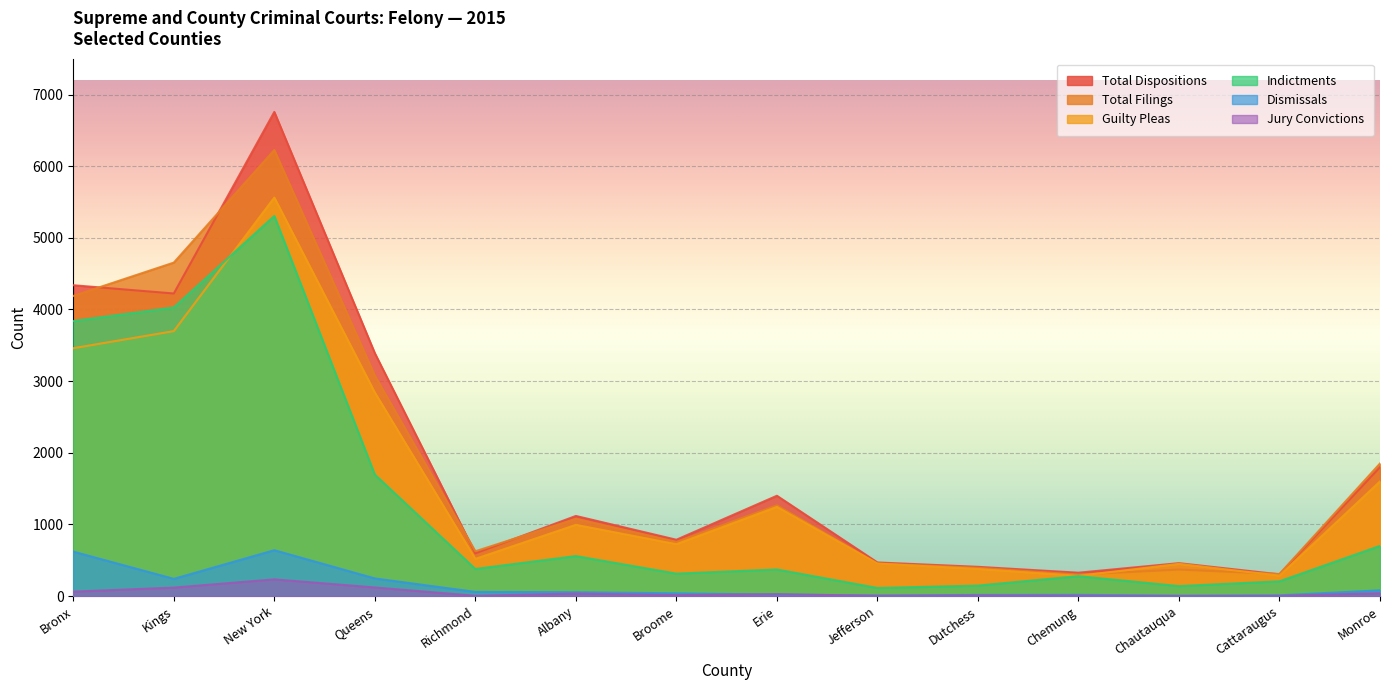

Which series changed the most between Bronx and Richmond?

Total Dispositions